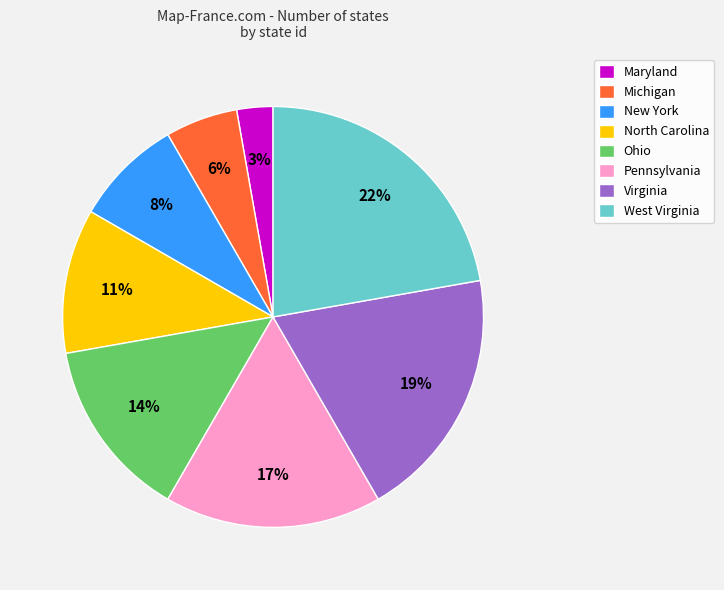

Count the number of slices in the pie.

8